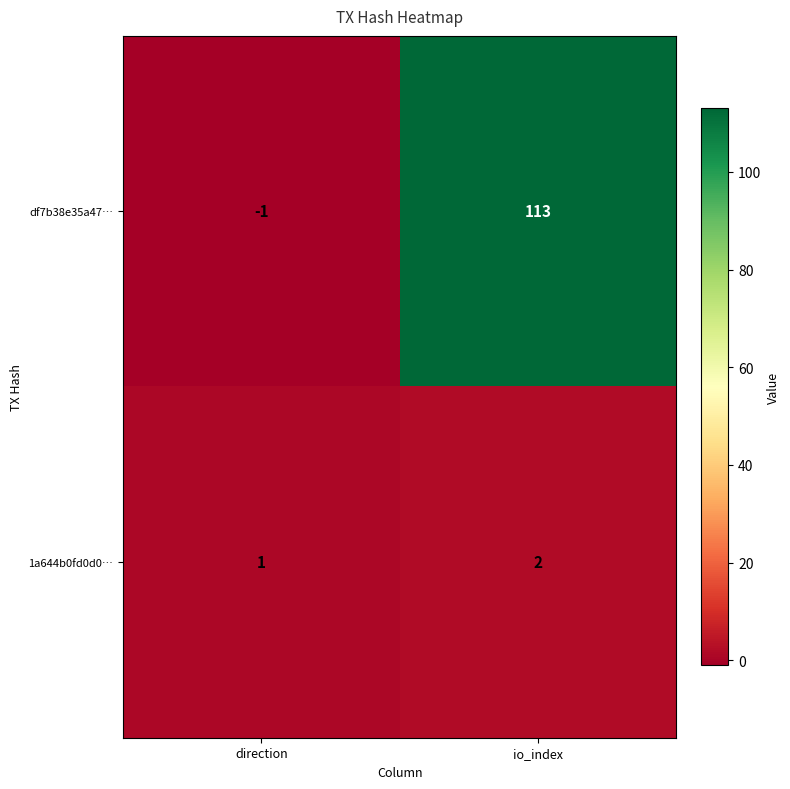

Which series has the largest range (max minus min)?

df7b38e35a47…